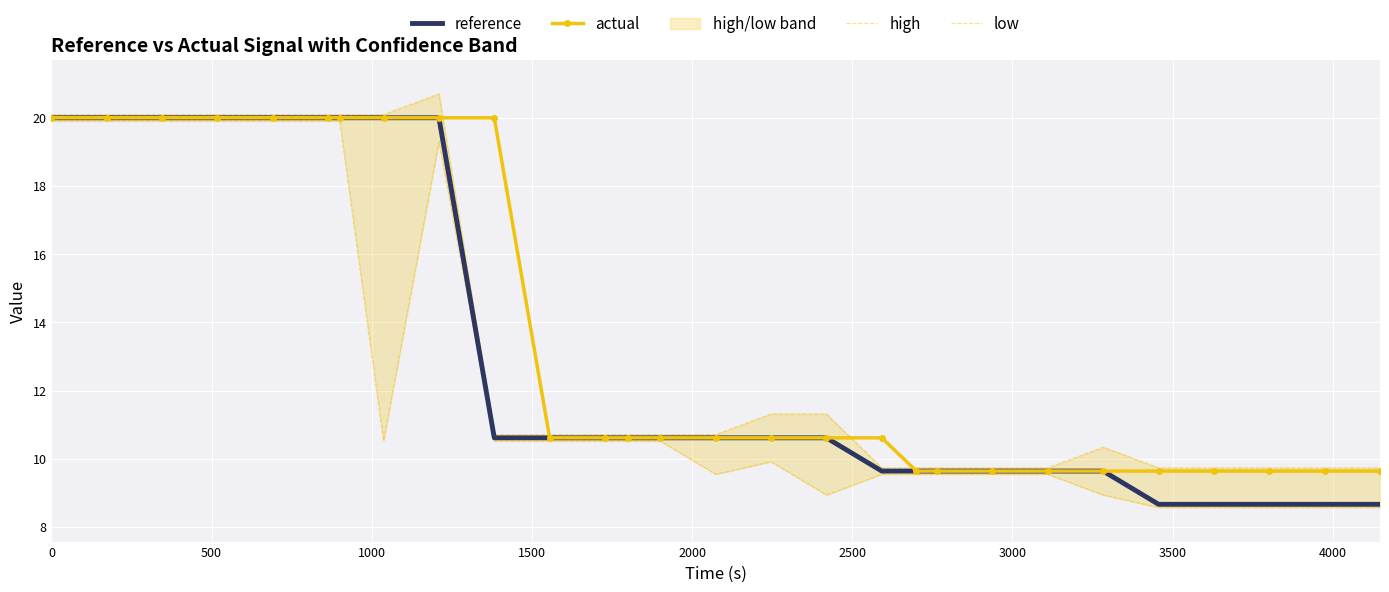

What is the difference between the maximum and minimum values in the actual series?

10.4